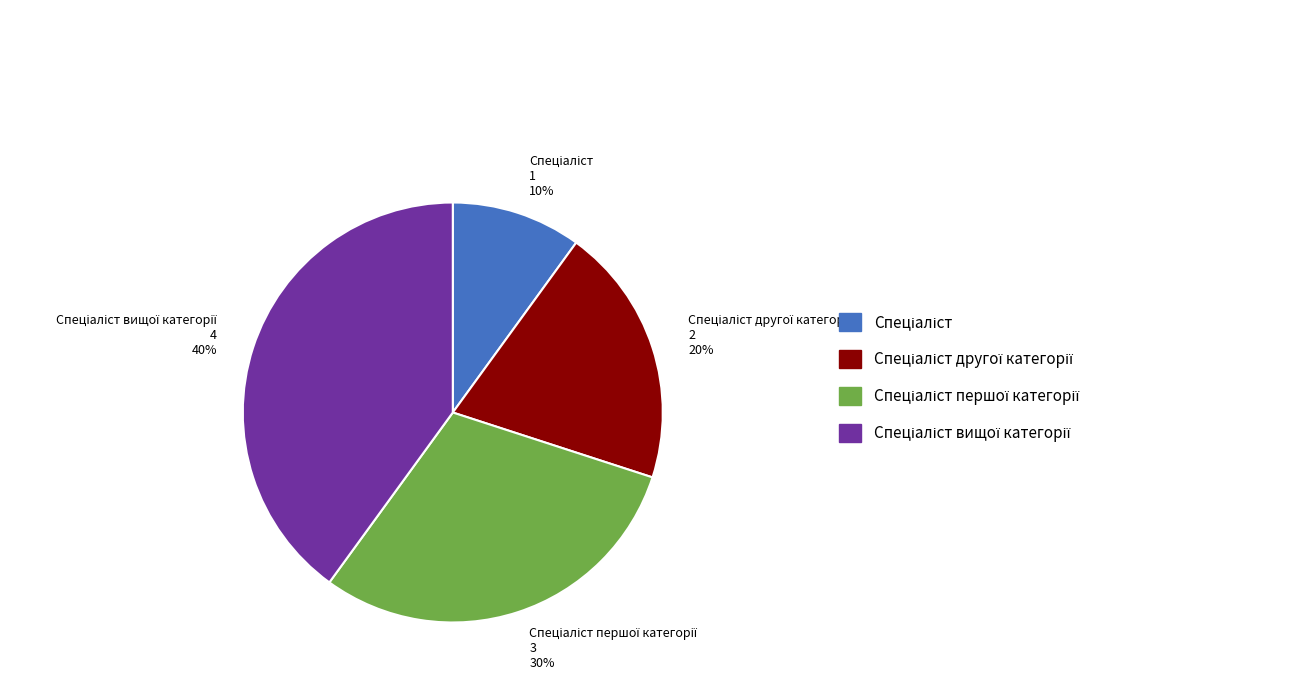

Is there a majority slice in this chart?

No